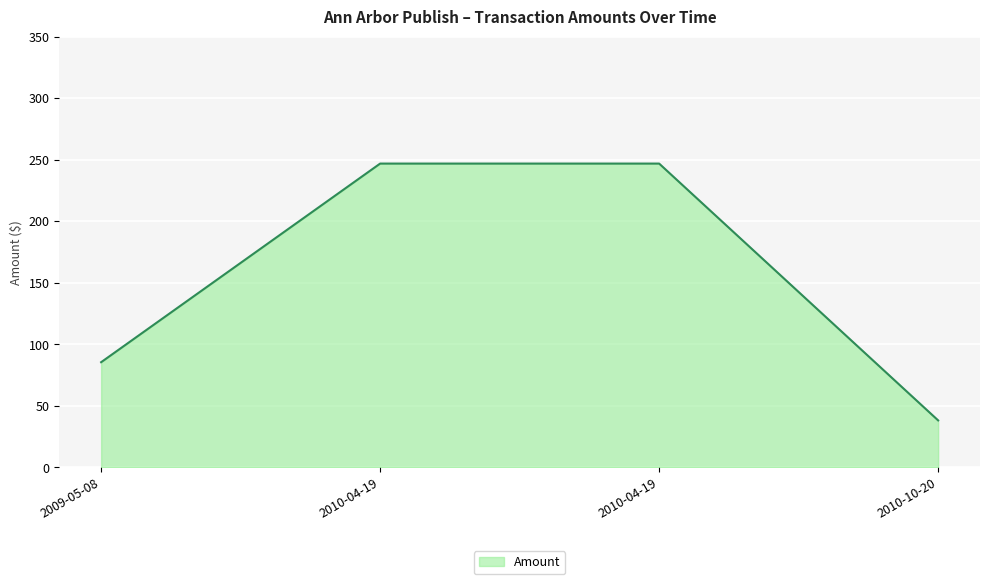

Read the value at 2010-04-19.

246.8